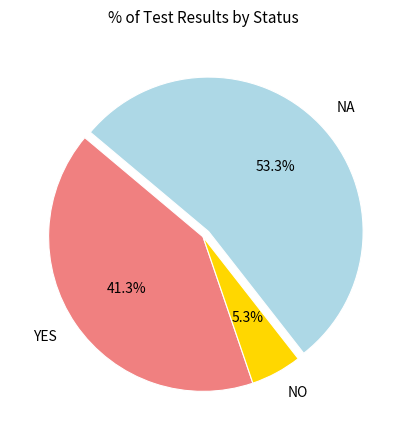

What is the smallest slice in the pie chart?

NO